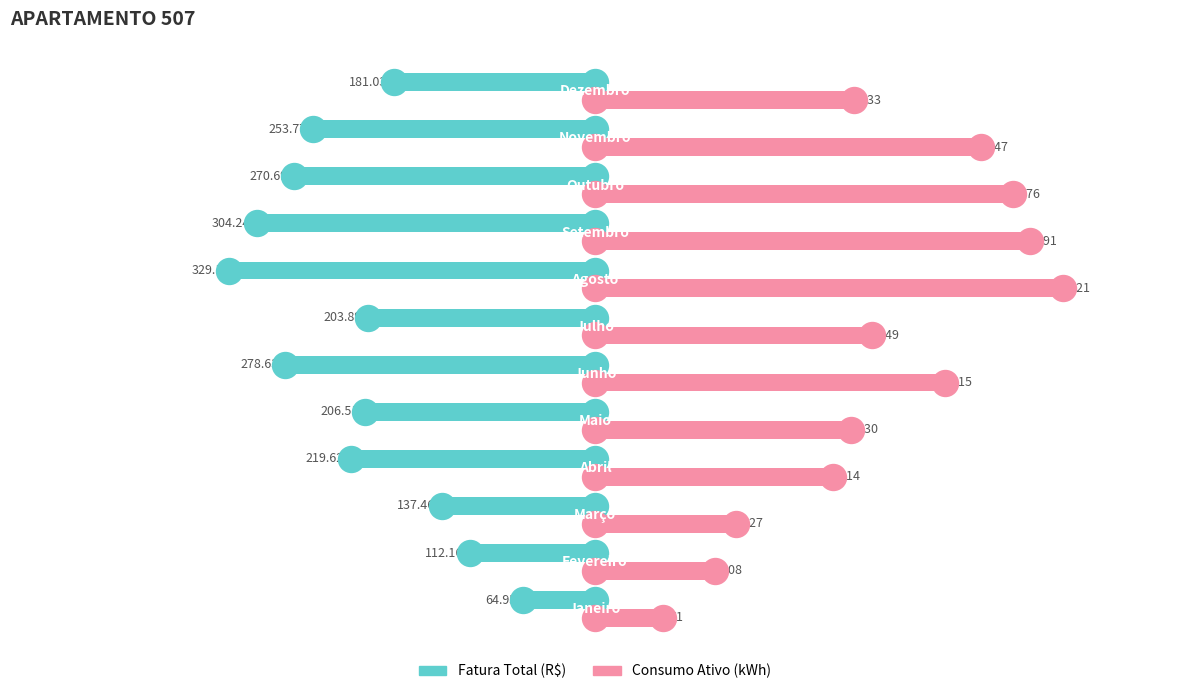

At how many categories does at least one series exceed 373?

3